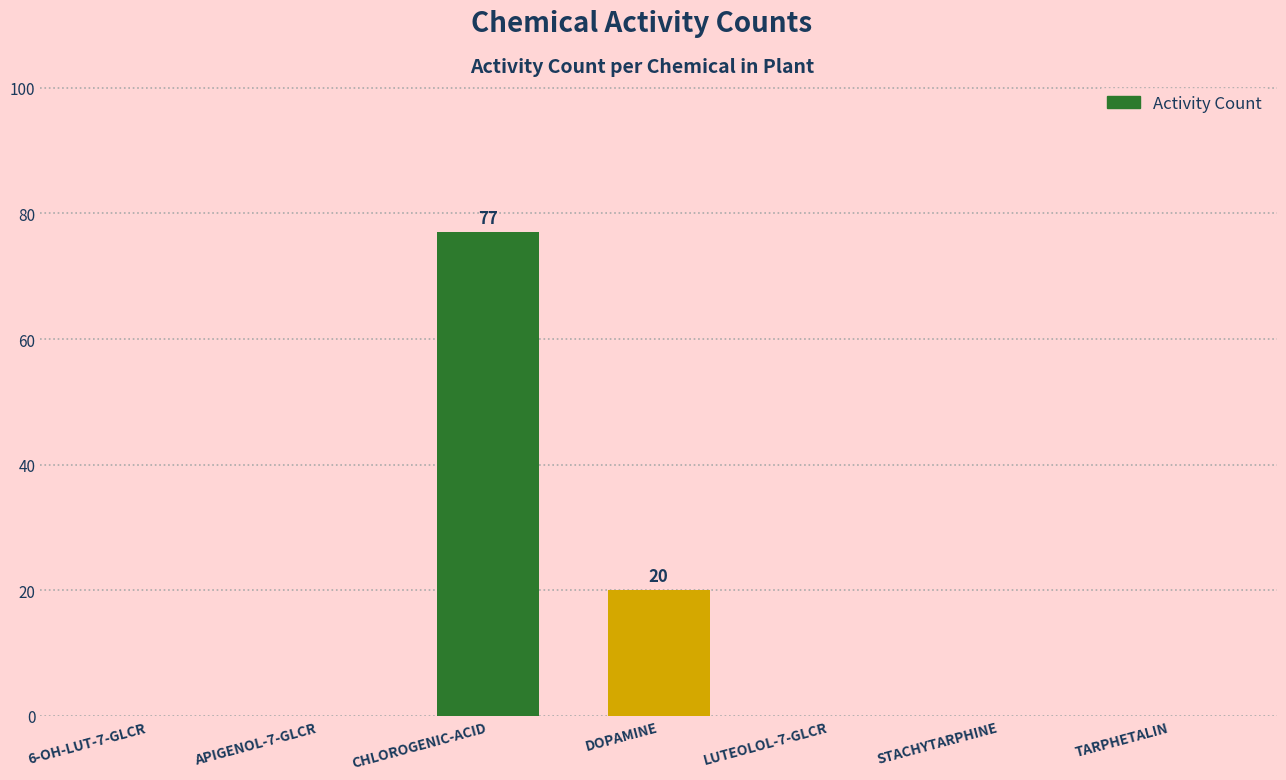

At which label is the value closest to 38?

DOPAMINE